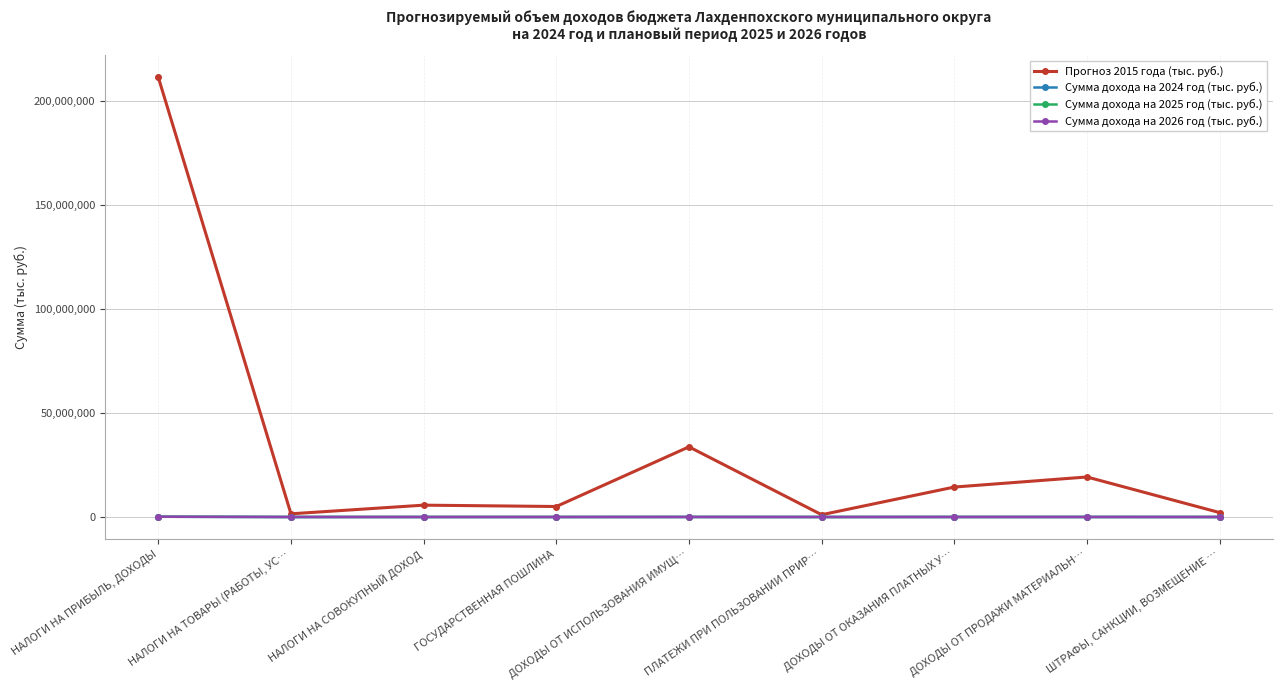

List the labels in order of Сумма дохода на 2025 год (тыс. руб.) value, smallest first.

ПЛАТЕЖИ ПРИ ПОЛЬЗОВАНИИ ПРИР…, ШТРАФЫ, САНКЦИИ, ВОЗМЕЩЕНИЕ …, НАЛОГИ НА ТОВАРЫ (РАБОТЫ, УС…, ГОСУДАРСТВЕННАЯ ПОШЛИНА, НАЛОГИ НА СОВОКУПНЫЙ ДОХОД, ДОХОДЫ ОТ ПРОДАЖИ МАТЕРИАЛЬН…, ДОХОДЫ ОТ ОКАЗАНИЯ ПЛАТНЫХ У…, ДОХОДЫ ОТ ИСПОЛЬЗОВАНИЯ ИМУЩ…, НАЛОГИ НА ПРИБЫЛЬ, ДОХОДЫ